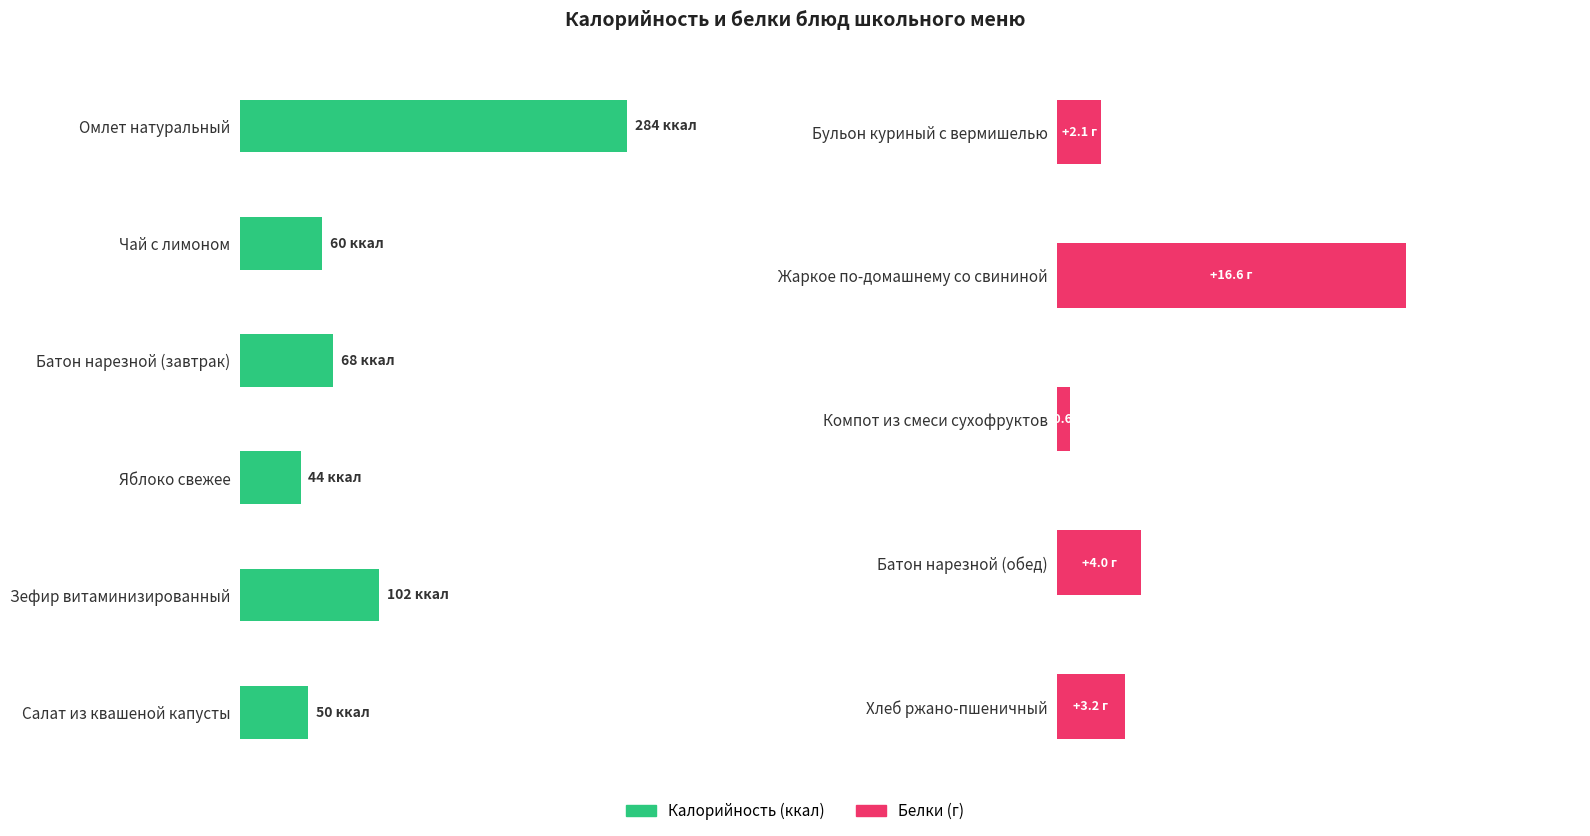

Is the value of Белки at Яблоко свежее greater than the value of Калорийность at Батон нарезной (завтрак)?

No